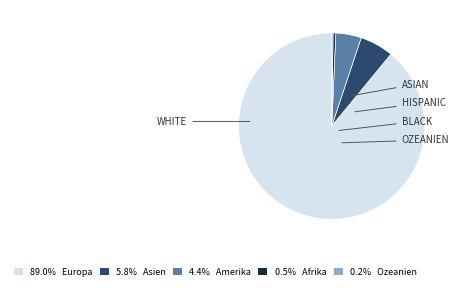

Is there any slice that represents more than half of the pie?

Yes